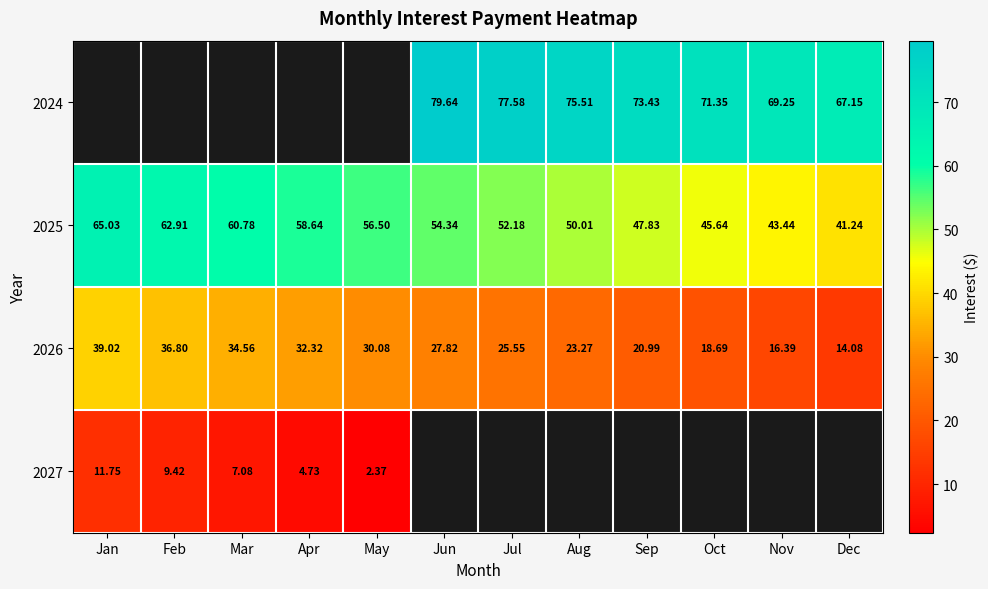

Is it true that 2024 equals 75.5 at Aug?

True